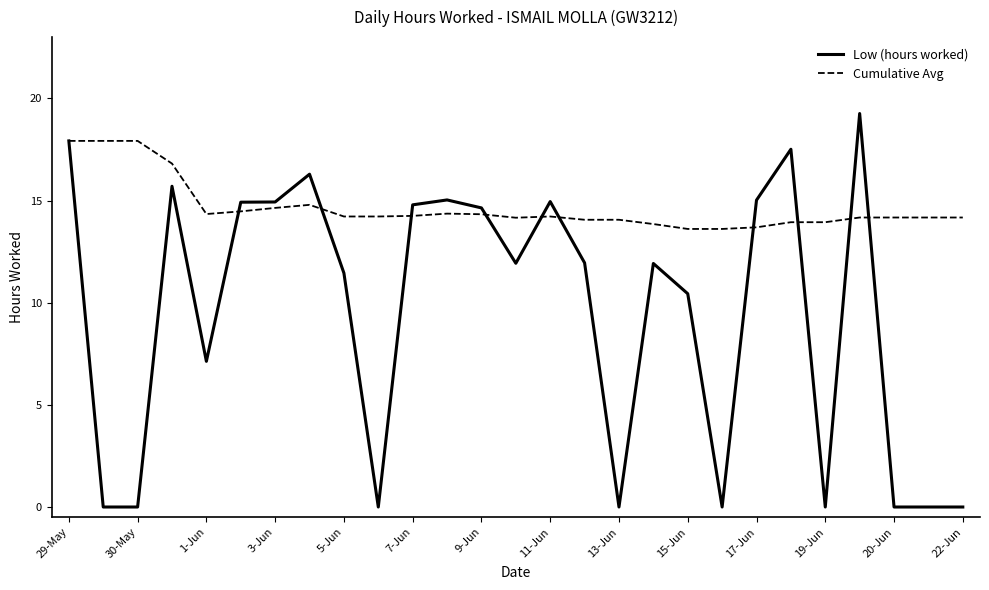

What is the highest value of the Low (hours worked) series?

19.3